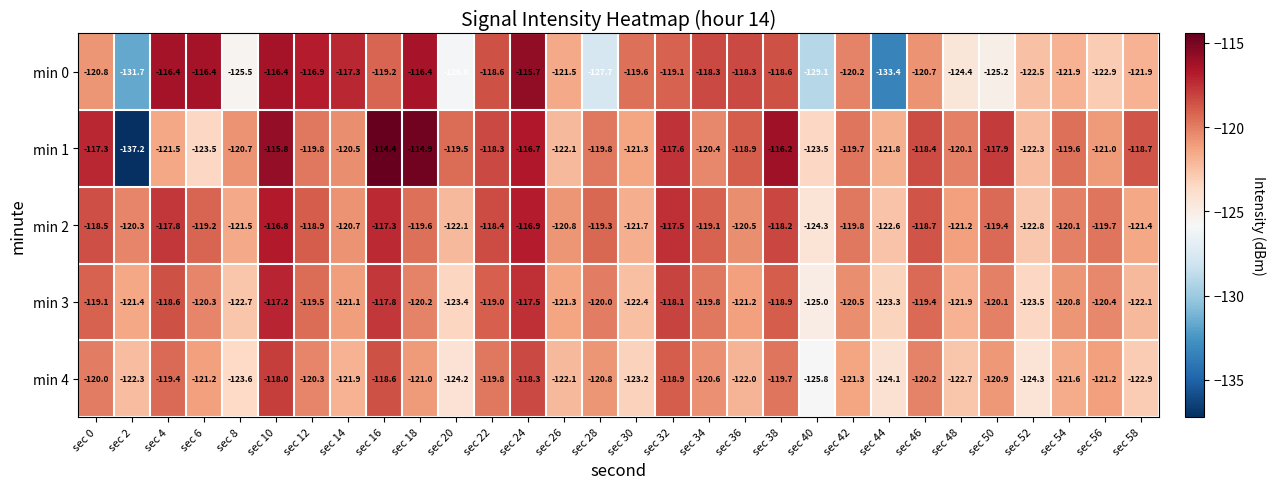

Which series has the largest total across all categories?

min 2